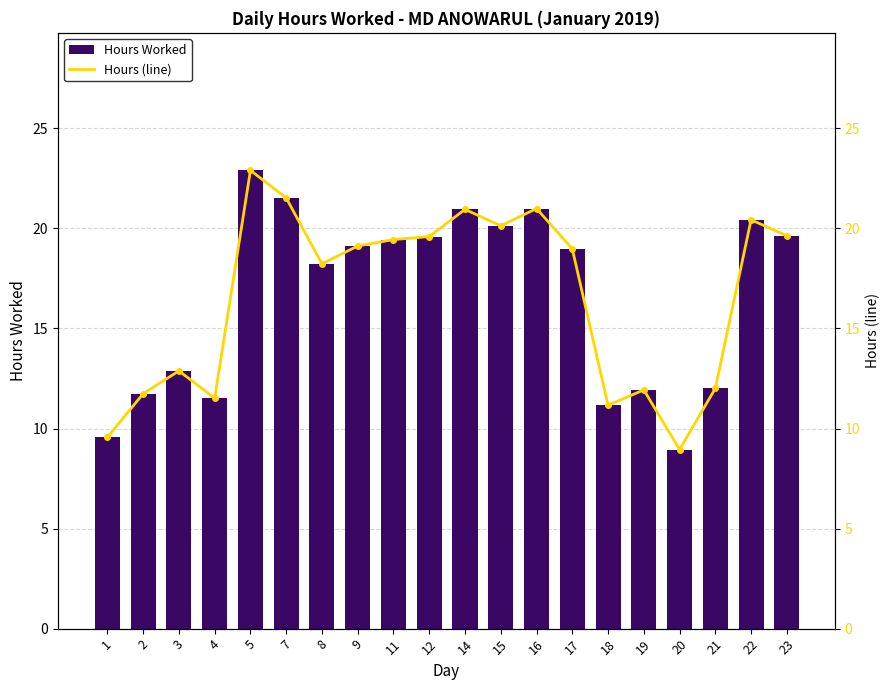

What is the value of the Hours Worked bar at the 7th from the left?

18.2